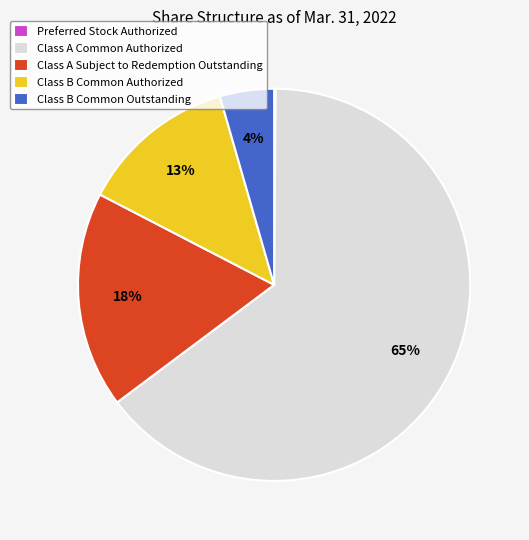

Is Class B Common Authorized the majority of the pie?

No